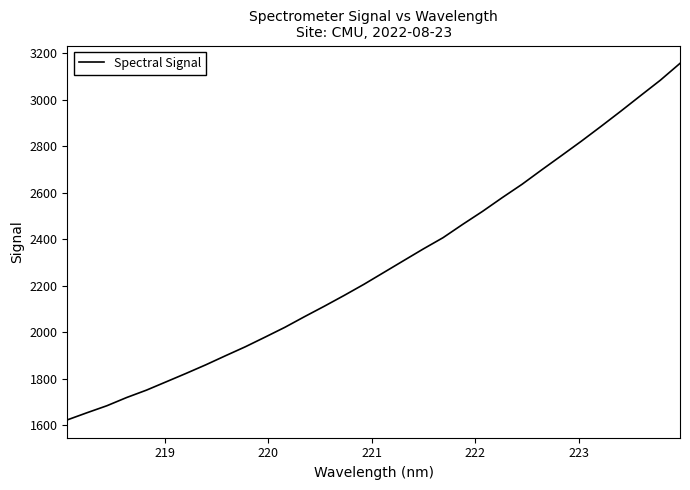

What is the maximum value shown in the chart?

3155.9